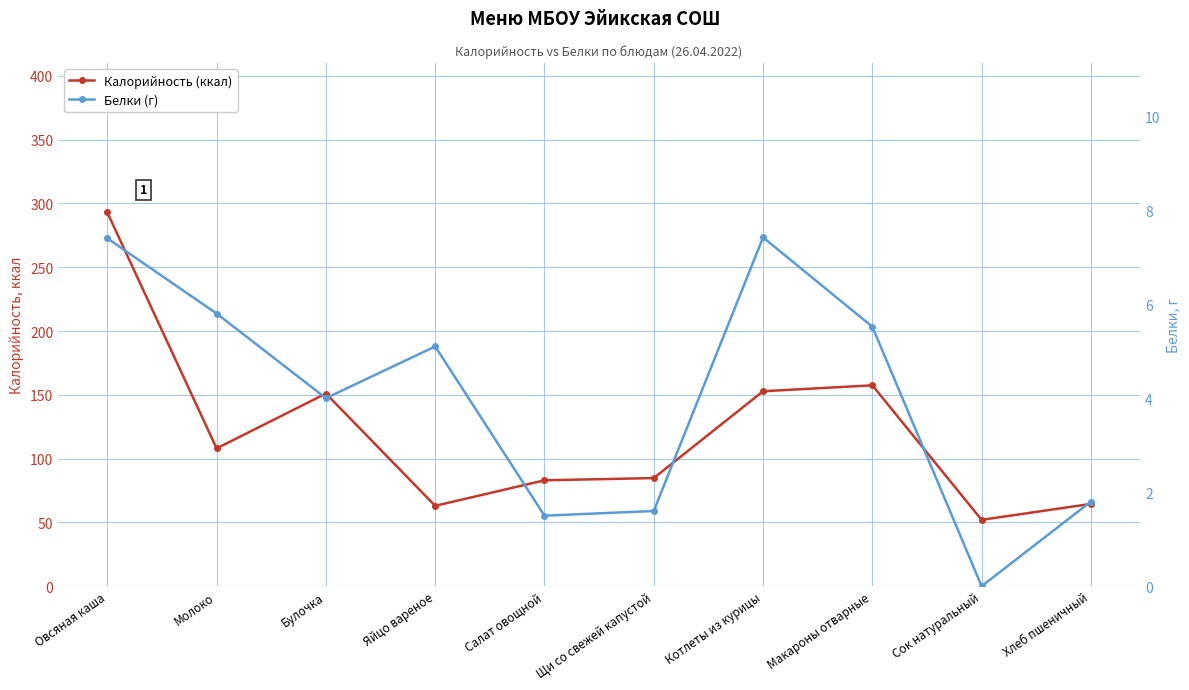

At Котлеты из курицы, list the series in order from largest to smallest.

Калорийность (ккал), Белки (г)